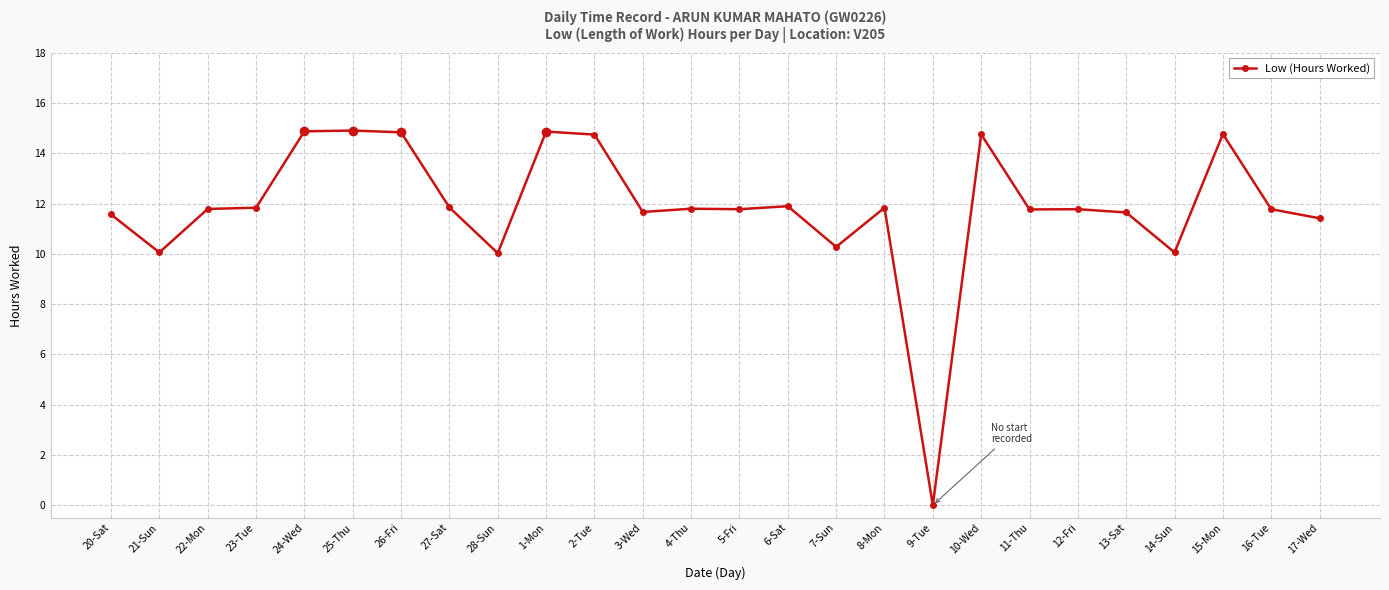

Which has a higher value, 4-Thu or 21-Sun?

4-Thu